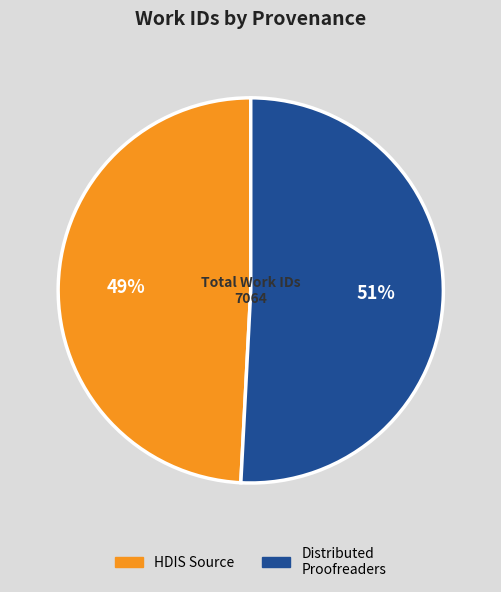

To the nearest percent, what is the average slice percentage?

50%